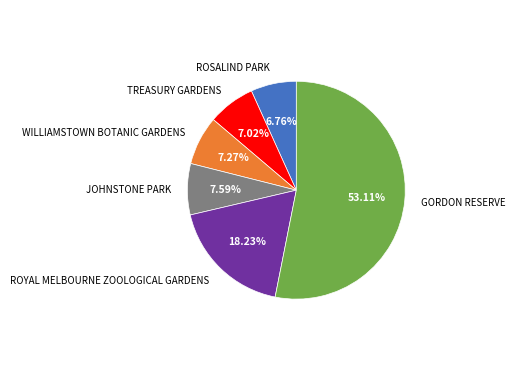

What is the ratio of the value at ROSALIND PARK to the value at WILLIAMSTOWN BOTANIC GARDENS?

0.9